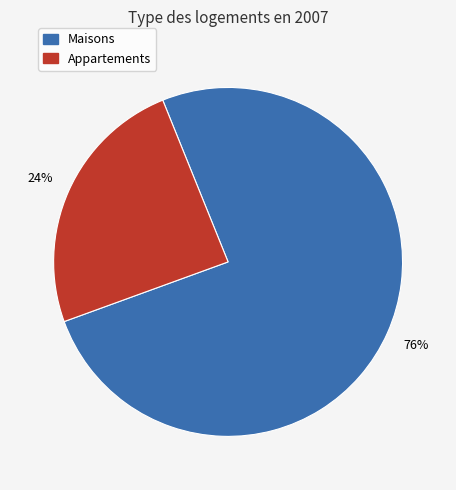

To the nearest percent, what percentage of the pie is Appartements?

24%